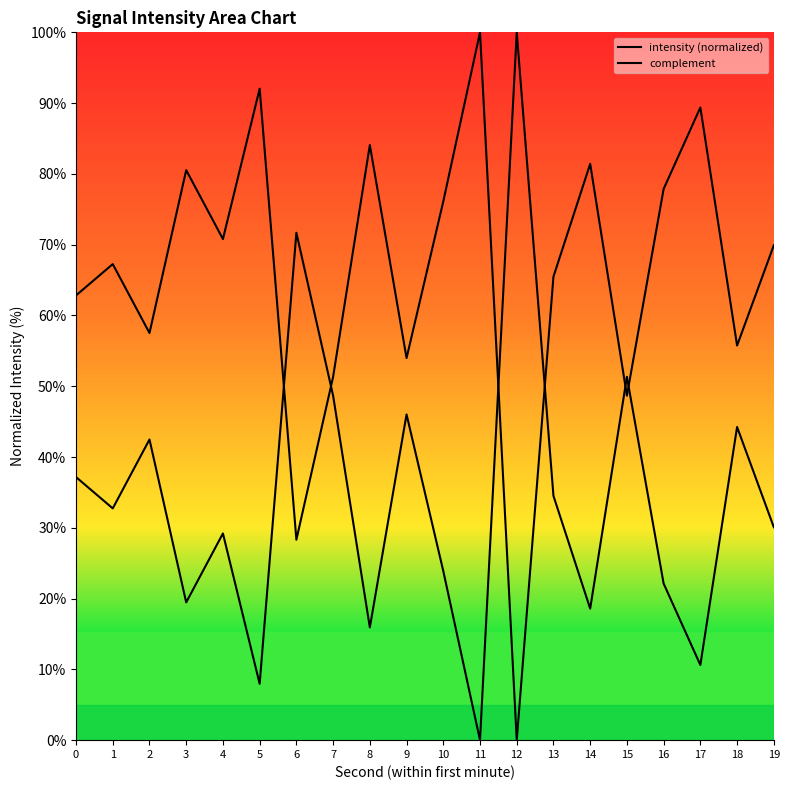

Does the chart have visible grid lines?

No